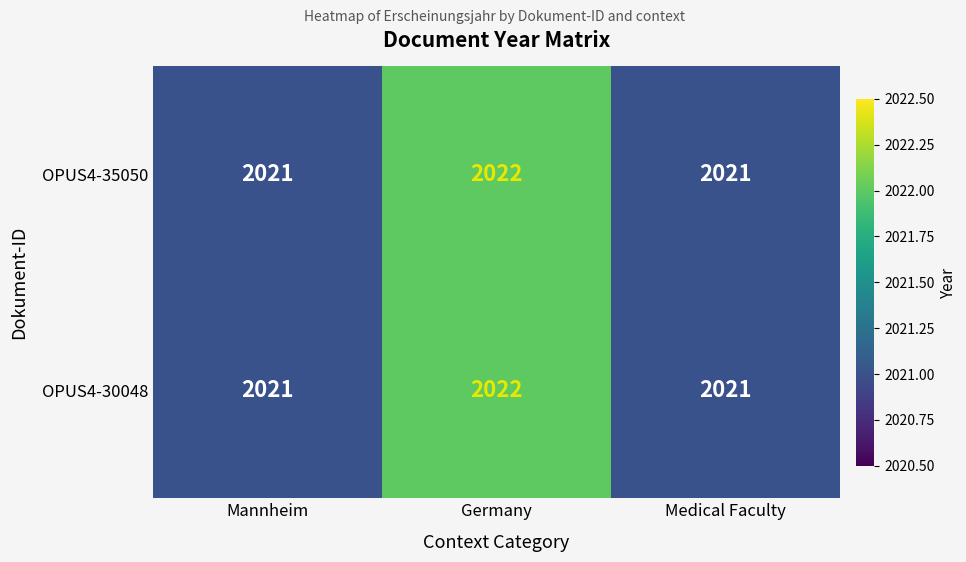

True or false: OPUS4-35050 has a value of 2022 at Germany.

True